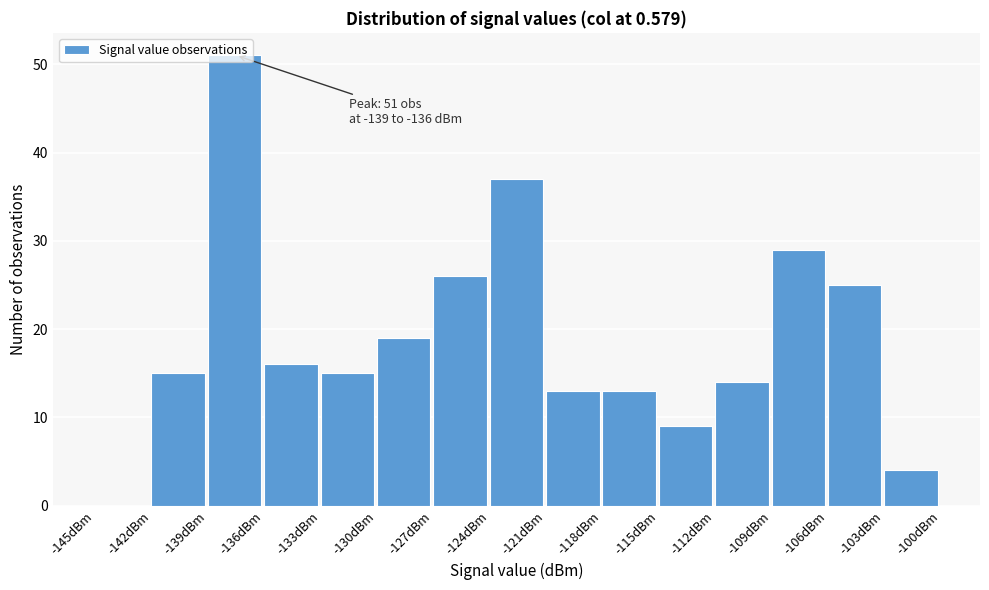

Over which range of the x-axis is the bar tallest?

-139 to -136